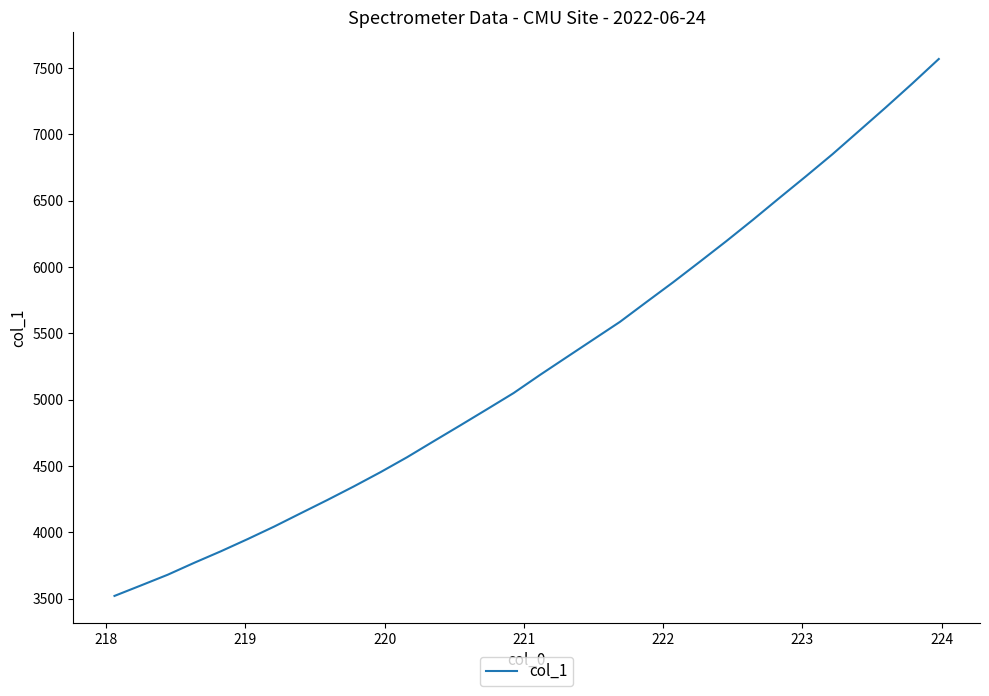

What is the difference between the maximum and minimum values?

4048.2